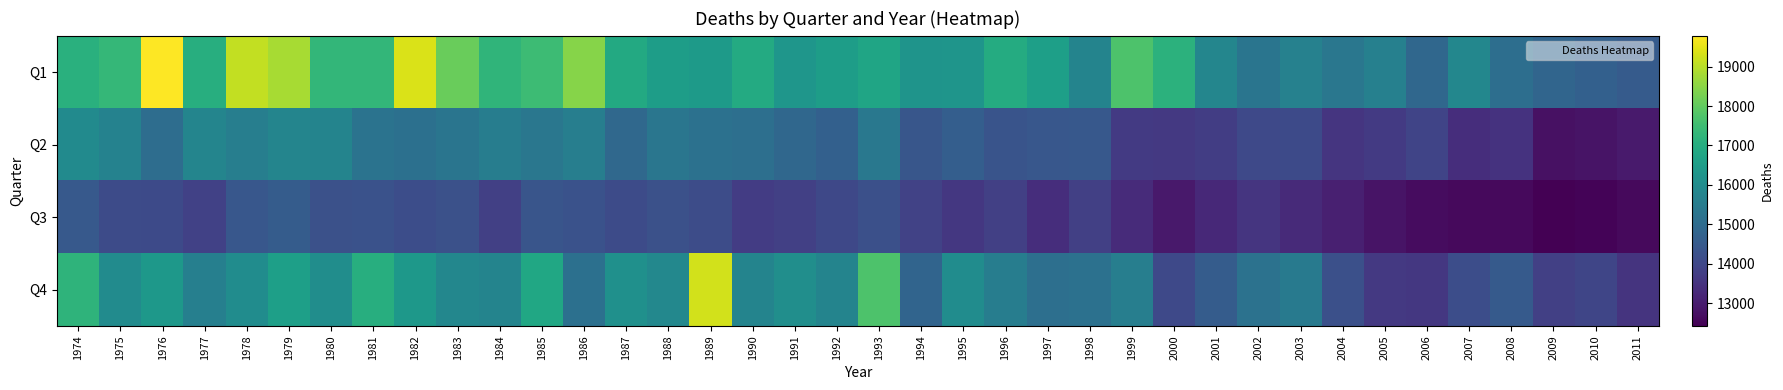

Reading right to left, transcribe all the data shown in this chart.

Q1: 2011=14535	2010=14690	2009=14830	2008=15073	2007=15820	2006=14876	2005=15617	2004=15333	2003=15666	2002=15297	2001=15793	2000=17156	1999=17715	1998=15731	1997=16589	1996=16959	1995=16264	1994=16247	1993=16759	1992=16511	1991=16278	1990=16933	1989=16427	1988=16533	1987=16881	1986=18456	1985=17466	1984=17225	1983=18108	1982=19364	1981=17293	1980=17304	1979=18810	1978=19112	1977=17049	1976=19780	1975=17338	1974=17093
Q2: 2011=12971	2010=12812	2009=12770	2008=13493	2007=13400	2006=13940	2005=13673	2004=13573	2003=14073	2002=14044	2001=13758	2000=13660	1999=13673	1998=14440	1997=14419	1996=14333	1995=14638	1994=14387	1993=15358	1992=14668	1991=14891	1990=15105	1989=15165	1988=15300	1987=14925	1986=15586	1985=15338	1984=15552	1983=15274	1982=15151	1981=15238	1980=15731	1979=15775	1978=15586	1977=15776	1976=15042	1975=15698	1974=15941
Q3: 2011=12618	2010=12506	2009=12427	2008=12626	2007=12614	2006=12671	2005=12811	2004=13071	2003=13307	2002=13574	2001=13260	2000=12939	1999=13324	1998=13812	1997=13377	1996=13827	1995=13605	1994=13884	1993=14214	1992=14024	1991=13814	1990=13737	1989=14134	1988=14252	1987=14096	1986=14273	1985=14354	1984=13831	1983=14245	1982=14165	1981=14269	1980=14246	1979=14580	1978=14433	1977=13859	1976=14071	1975=14114	1974=14490
Q4: 2011=13537	2010=13959	2009=13829	2008=14508	2007=14152	2006=13606	2005=13646	2004=14210	2003=15426	2002=15188	2001=14571	2000=14044	1999=15569	1998=15181	1997=15109	1996=15535	1995=15993	1994=14810	1993=17718	1992=15734	1991=16058	1990=15752	1989=19291	1988=15872	1987=16112	1986=15152	1985=16809	1984=15737	1983=15827	1982=16342	1981=17028	1980=16018	1979=16581	1978=15992	1977=15610	1976=16360	1975=15975	1974=17216